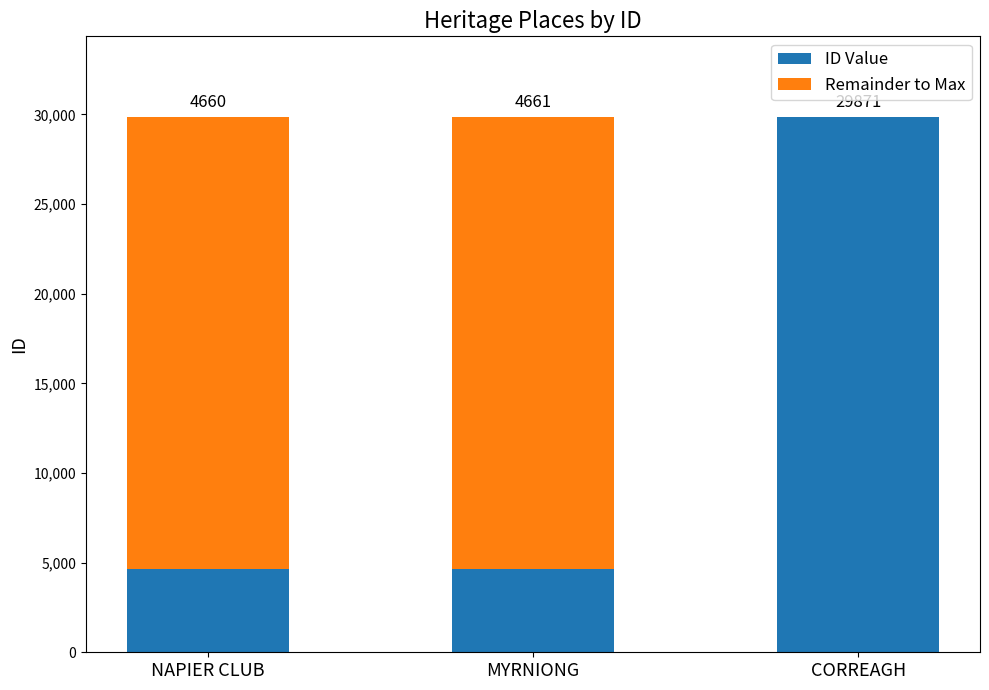

What is the highest value of the ID Value series?

29871